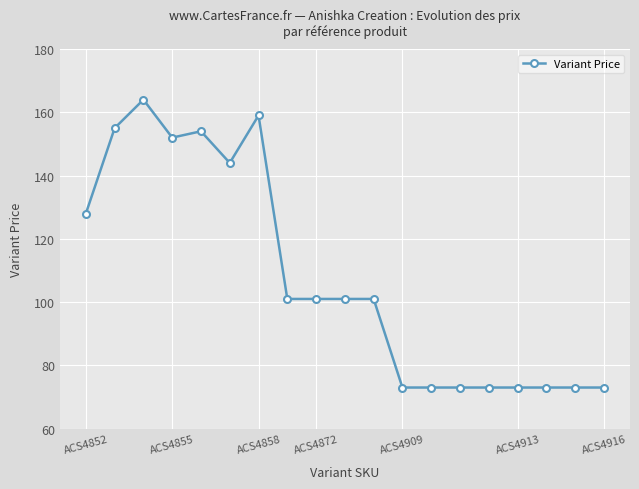

Count the number of categories in the chart.

19